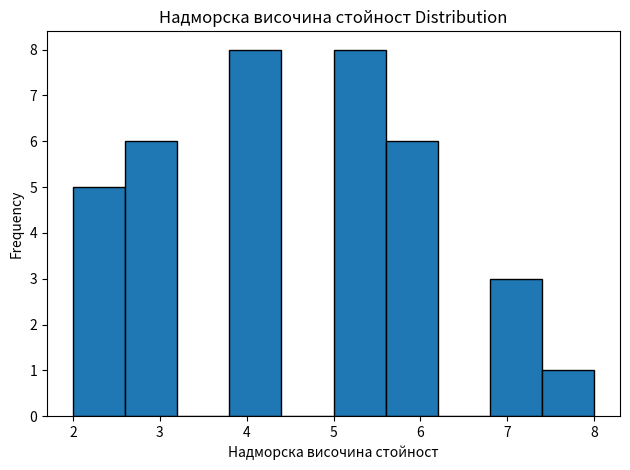

Reading left to right, transcribe this chart: for each bar, give the range it covers on the x-axis and its height. The values are not printed on the chart, so give them approximately, as read against the axis.

2.0 to 2.6: 5
2.6 to 3.2: 6
3.2 to 3.8: 0
3.8 to 4.4: 8
4.4 to 5.0: 0
5.0 to 5.6: 8
5.6 to 6.2: 6
6.2 to 6.8: 0
6.8 to 7.4: 3
7.4 to 8.0: 1